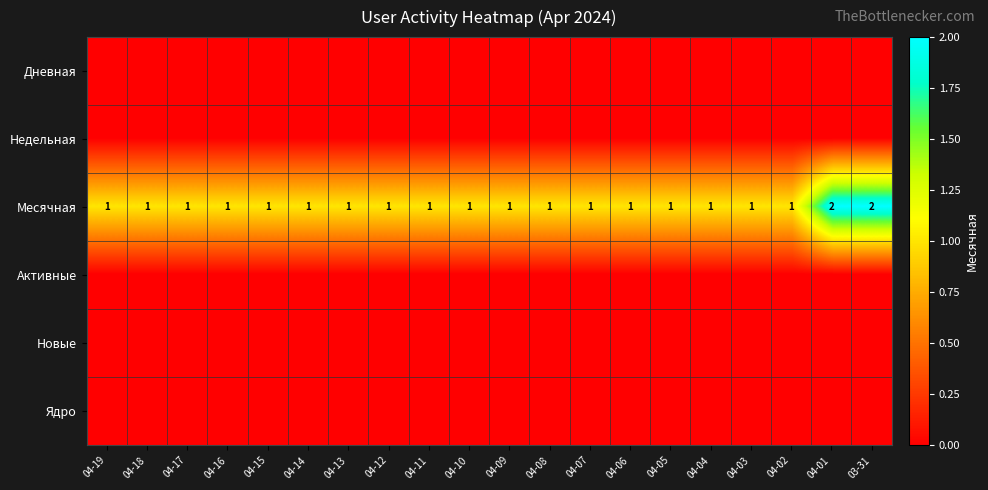

Is it true that Месячная equals 3 at 04-01?

False